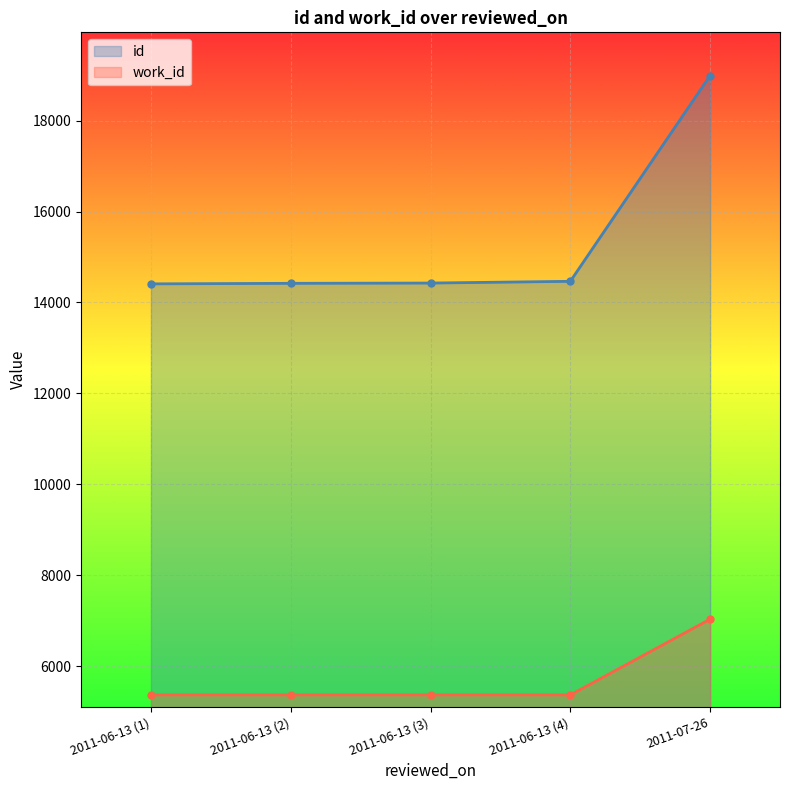

Reading left to right, what are all the values shown in this chart?

id: 14409	14421	14427	14465	18993
work_id: 5366	5366	5366	5366	7033